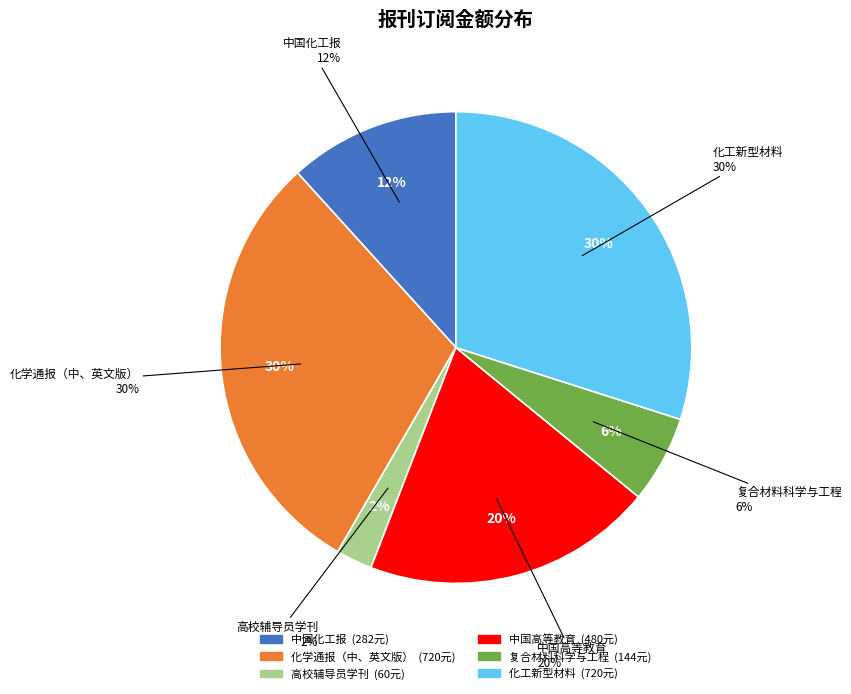

Which category has the biggest portion of the pie?

化学通报（中、英文版）